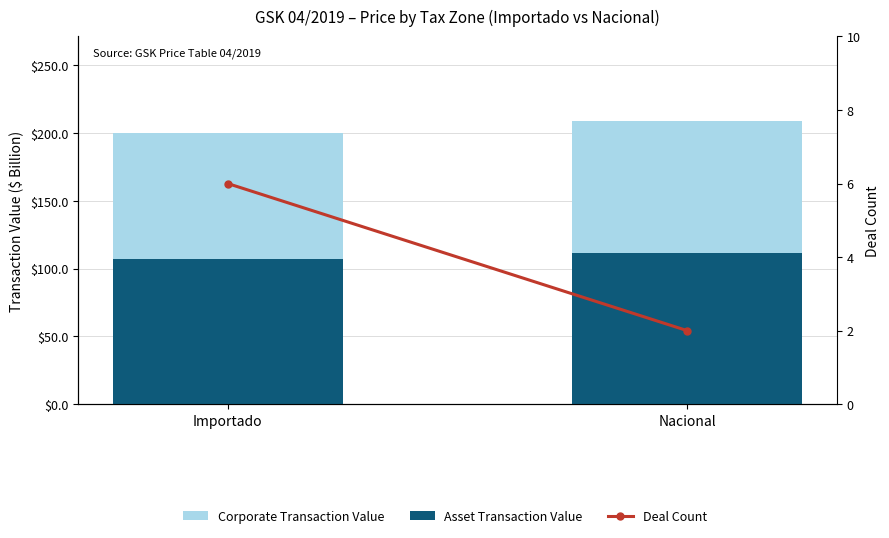

What is the sum of the Corporate Transaction Value values at Importado and Nacional?

190.1